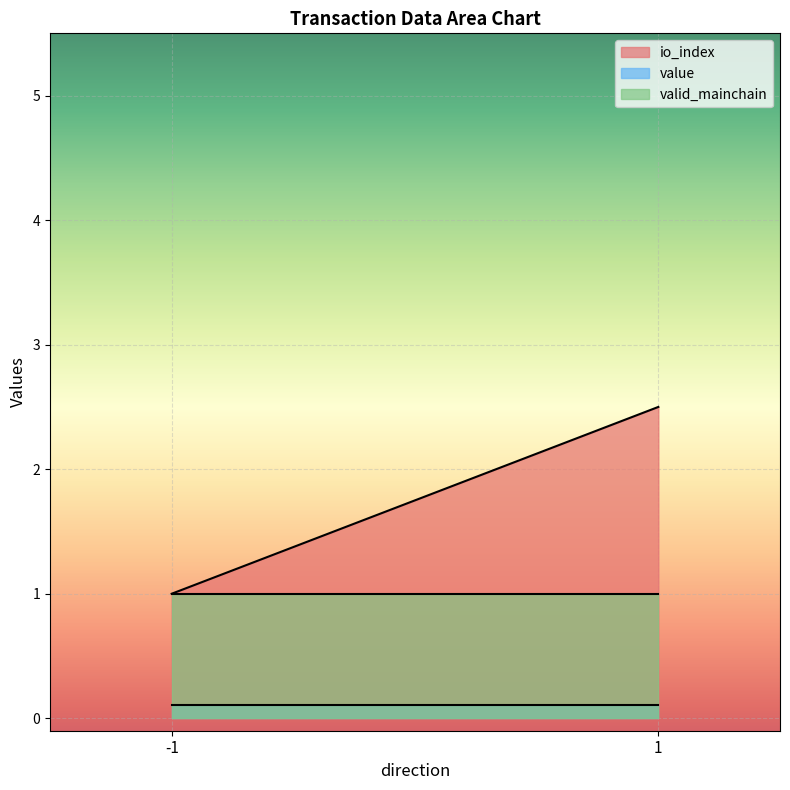

Between -1 and 1, which series saw the biggest shift?

io_index